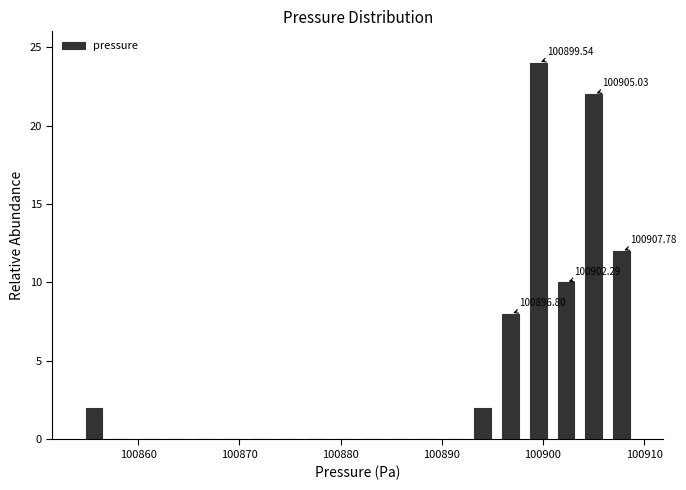

Around what value on the x-axis is the tallest bar? Give the approximate position of its centre, as read against the axis.

100900